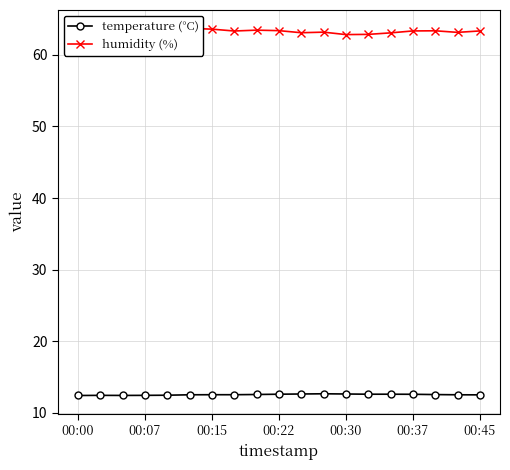

True or false: temperature (°C) has more than 0 interior local peaks.

True